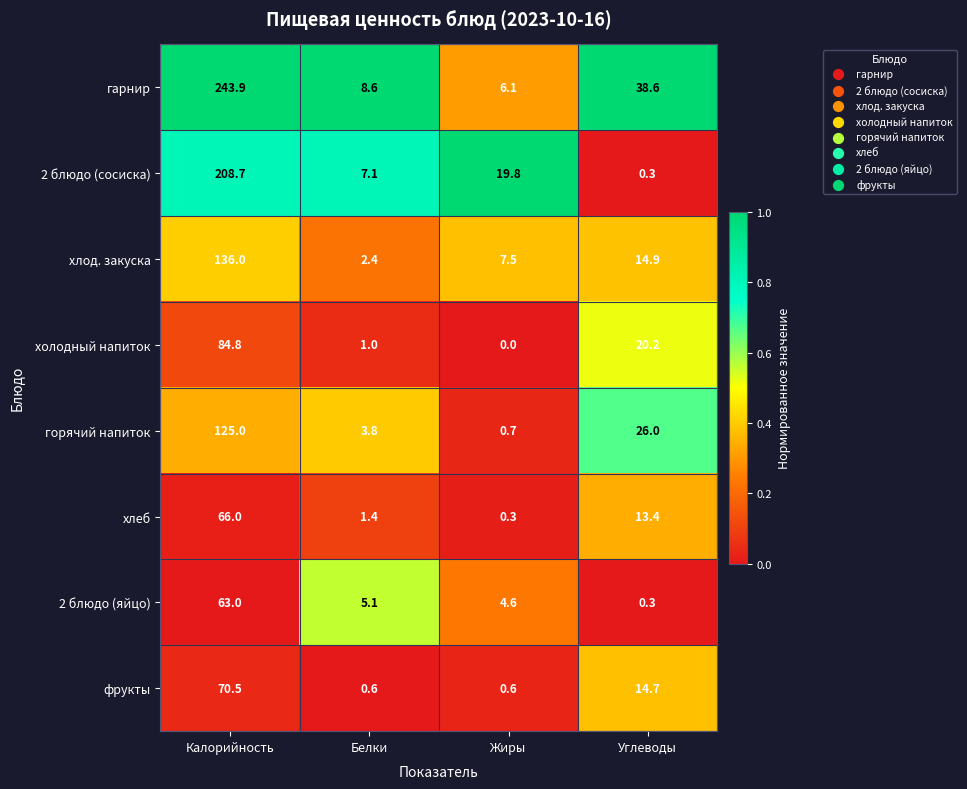

What is the spread (max minus min) of values at Жиры?

19.8